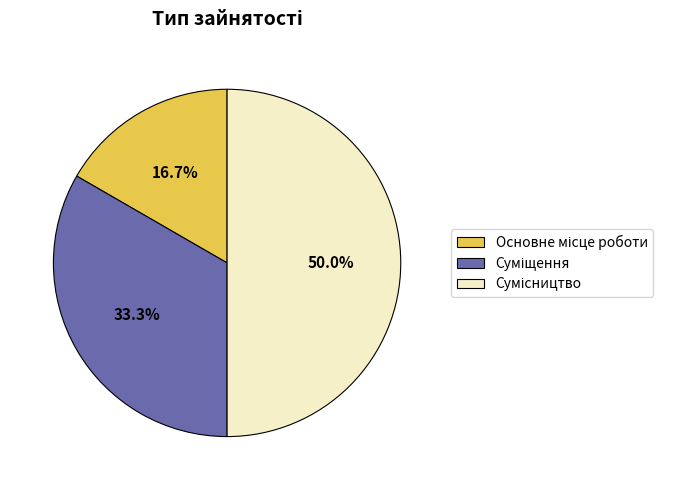

To the nearest percent, what is the average slice percentage?

33%